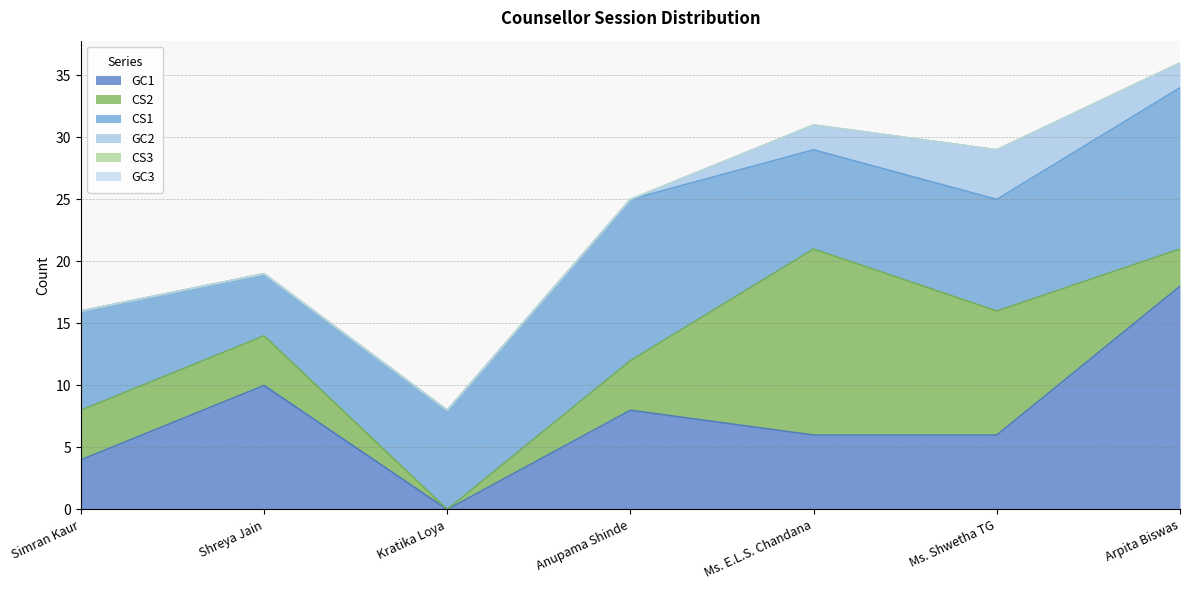

At which category is the sum across all series the highest?

Arpita Biswas